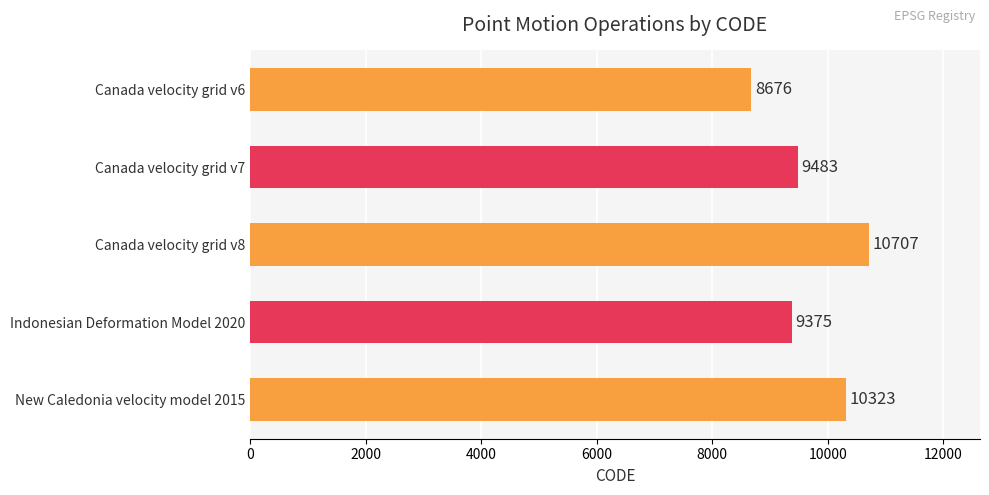

Rank the categories by value from lowest to highest.

Canada velocity grid v6, Indonesian Deformation Model 2020, Canada velocity grid v7, New Caledonia velocity model 2015, Canada velocity grid v8